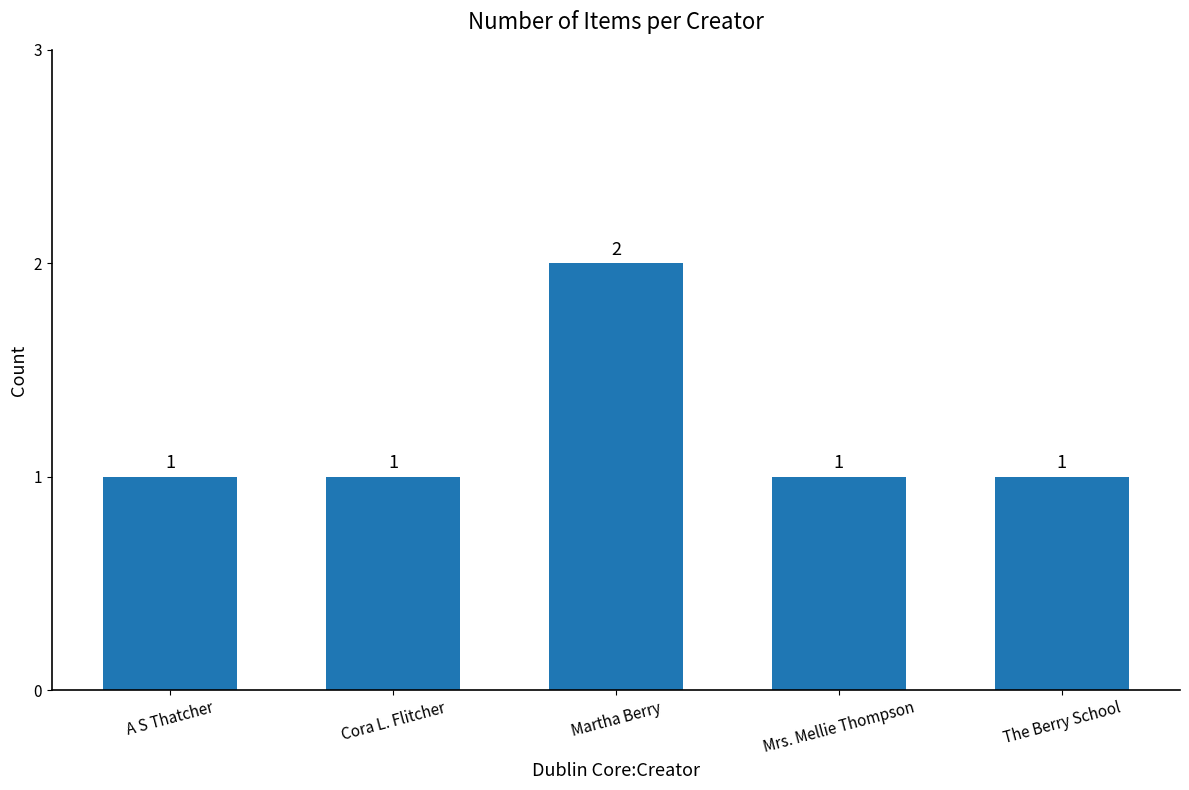

The value at Cora L. Flitcher is 1. True or false?

True